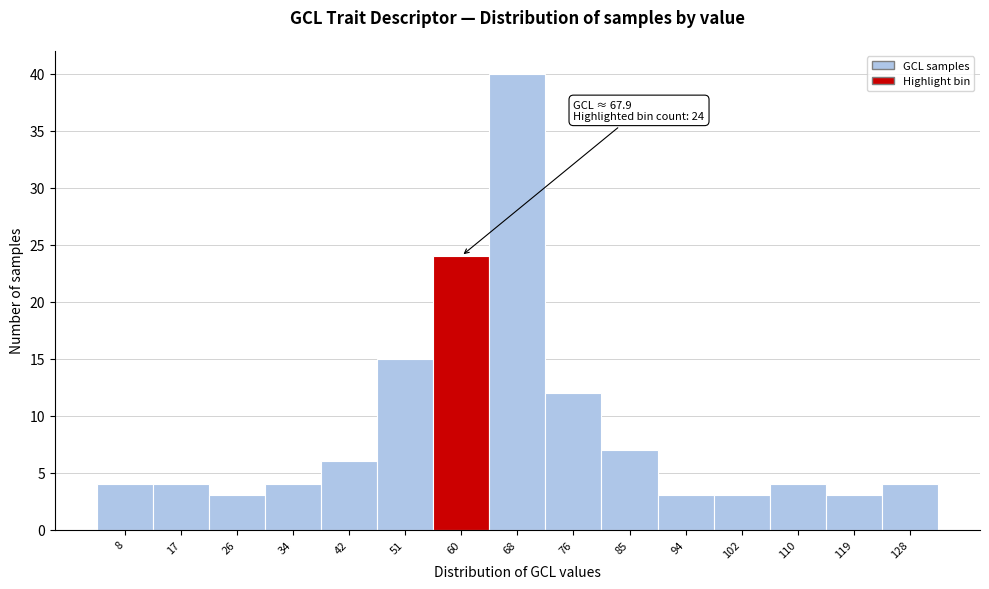

Reading left to right, list all the values displayed in this chart.

8=4	17=4	26=3	34=4	42=6	51=15	60=24	68=40	76=12	85=7	94=3	102=3	110=4	119=3	128=4